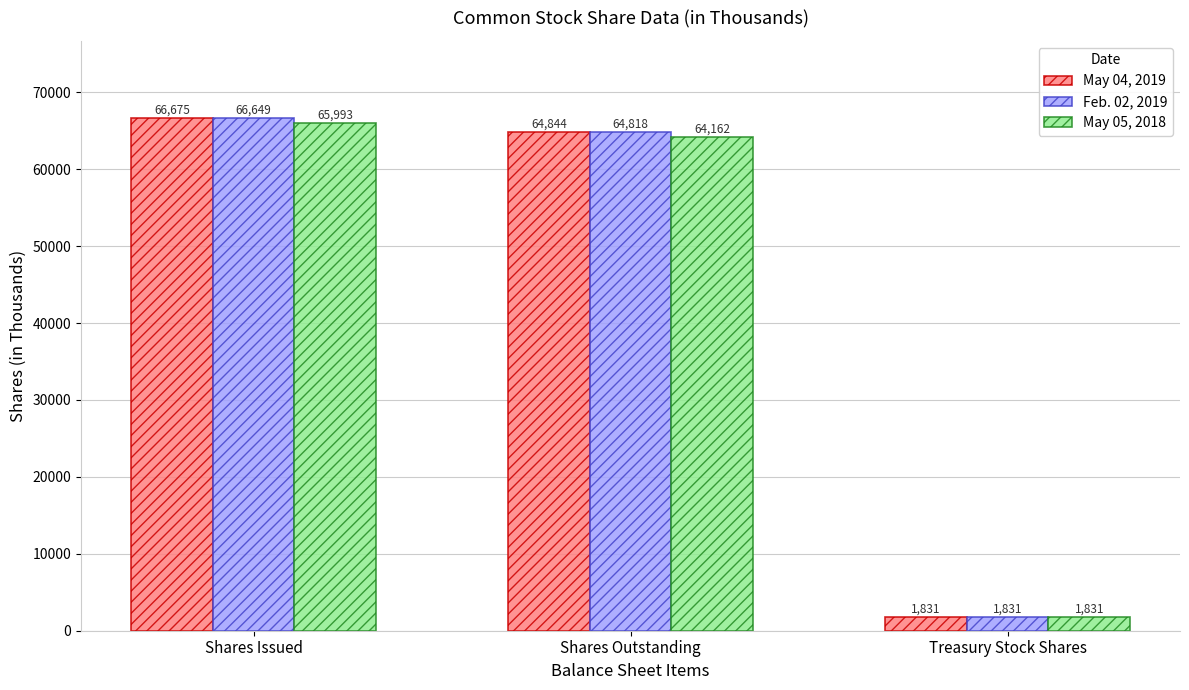

At which category is the sum across all series the highest?

Shares Issued